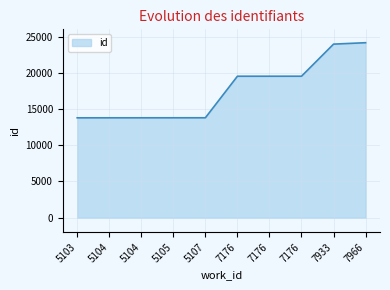

List the labels in order of value, smallest first.

5103, 5104, 5104, 5105, 5107, 7176, 7176, 7176, 7933, 7966